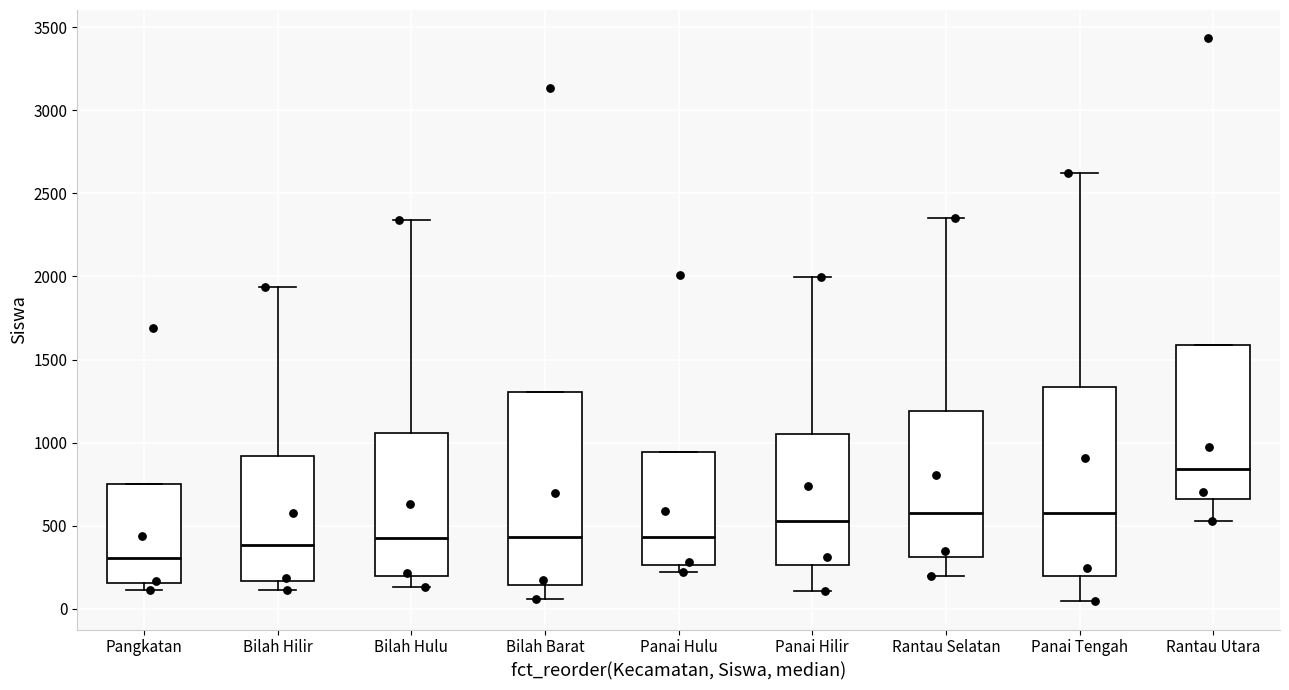

Reading left to right, read every box against the y-axis: the position of its median line, the range the box covers, and the ends of its whiskers. The values are not printed on the chart, so give them approximately, as read against the axis.

Pangkatan: median 300, box 150 to 750, whiskers 100 to 750
Bilah Hilir: median 400, box 150 to 900, whiskers 100 to 1950
Bilah Hulu: median 400, box 200 to 1050, whiskers 150 to 2350
Bilah Barat: median 450, box 150 to 1300, whiskers 50 to 1300
Panai Hulu: median 450, box 250 to 950, whiskers 200 to 950
Panai Hilir: median 550, box 250 to 1050, whiskers 100 to 2000
Rantau Selatan: median 600, box 300 to 1200, whiskers 200 to 2350
Panai Tengah: median 600, box 200 to 1350, whiskers 50 to 2600
Rantau Utara: median 850, box 650 to 1600, whiskers 550 to 1600